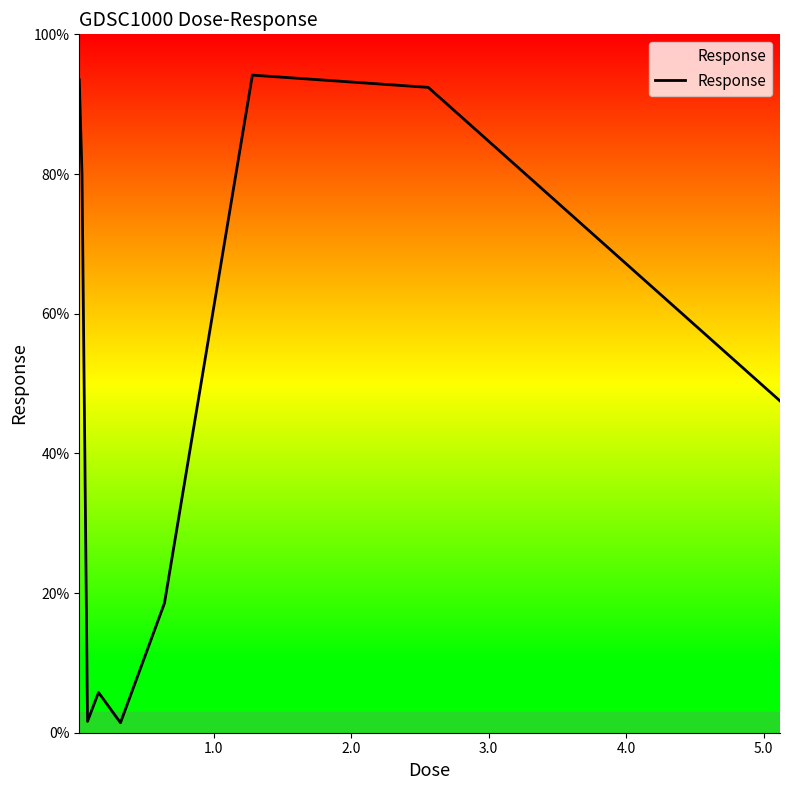

What is the difference between the maximum and minimum values?

92.7